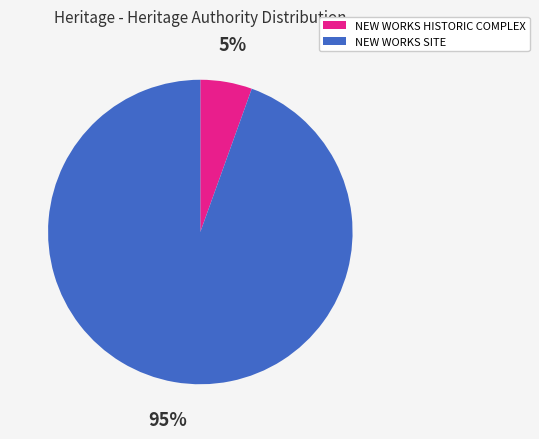

To the nearest percent, what percentage of the pie is NEW WORKS SITE?

95%